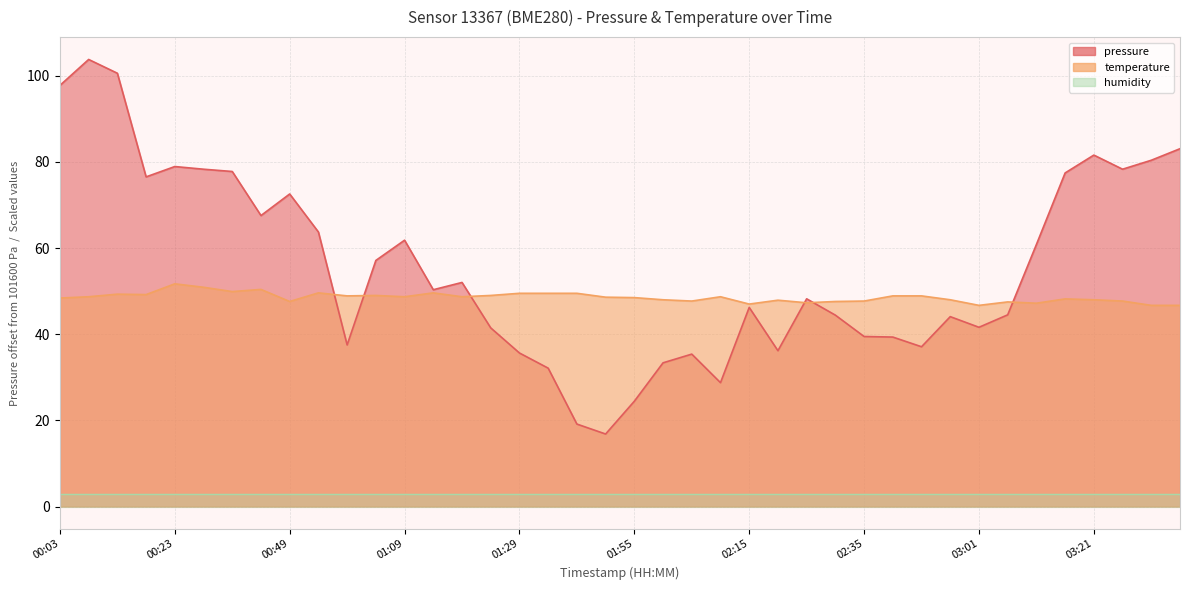

Between 00:49 and 03:01, which series saw the biggest shift?

pressure